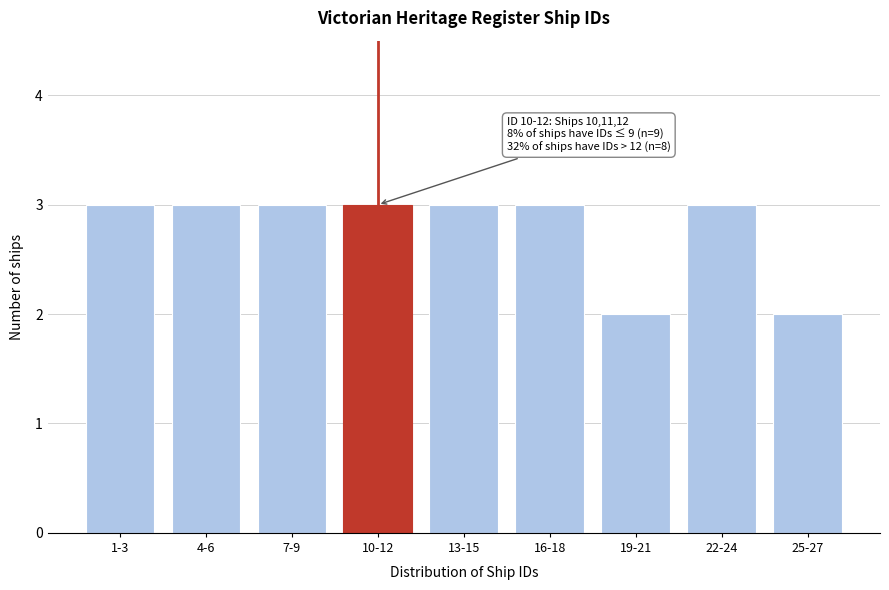

Reading left to right, transcribe all the data shown in this chart.

1-3=3	4-6=3	7-9=3	10-12=3	13-15=3	16-18=3	19-21=2	22-24=3	25-27=2